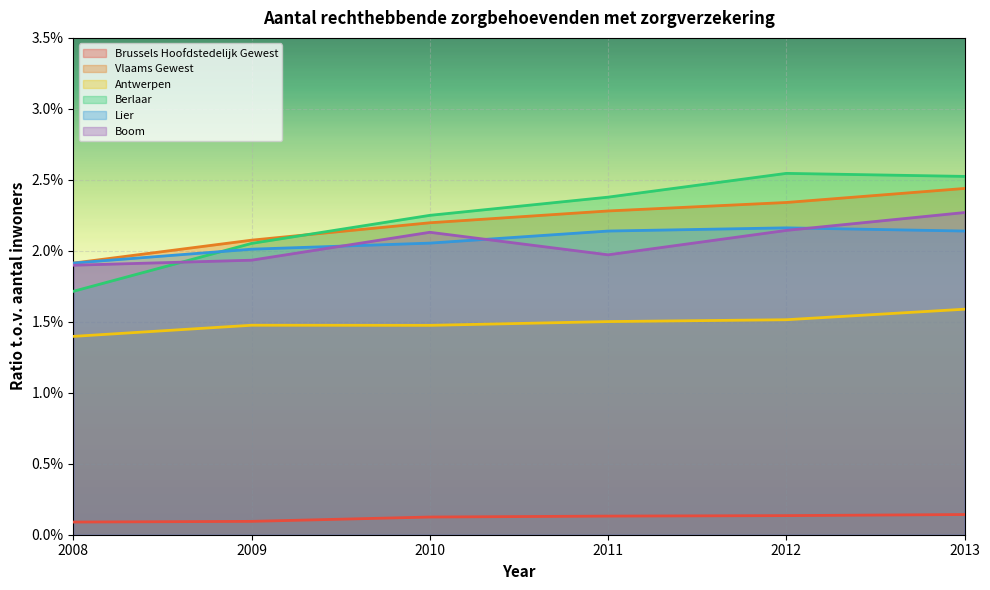

Which has a higher value, 2012 or 2011?

2012